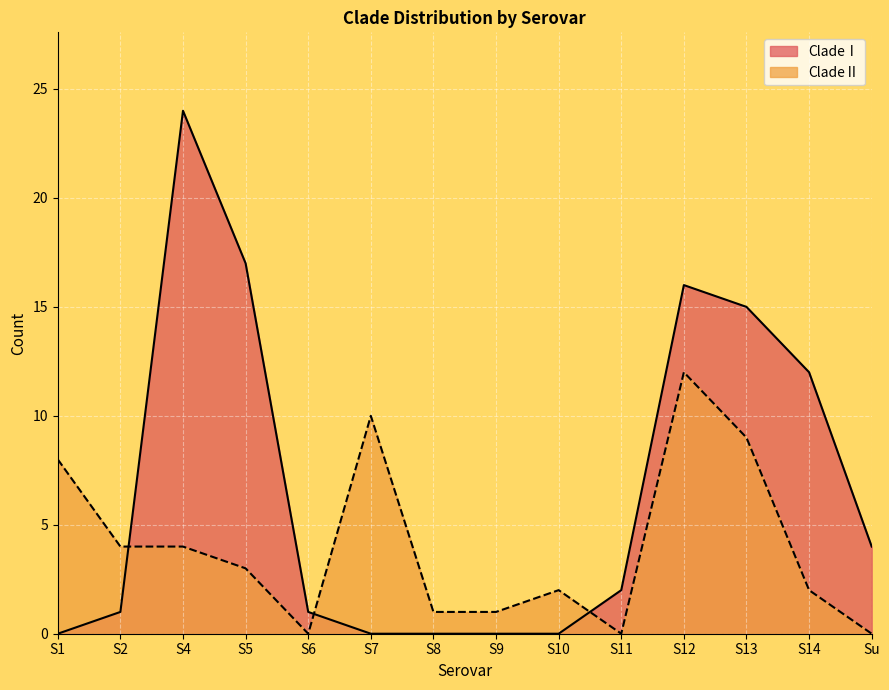

Between S4 and S13, which is larger?

S4